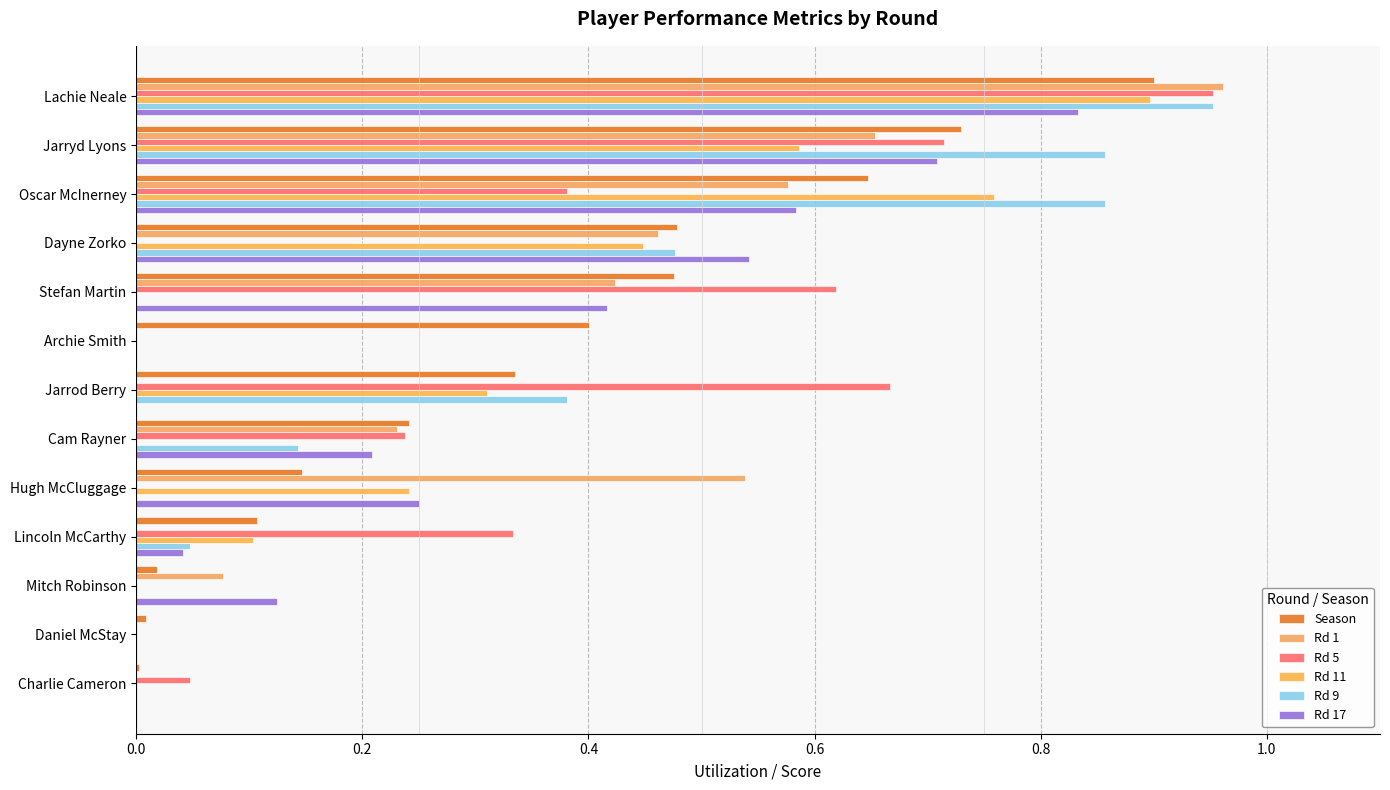

Which series has the largest total across all categories?

Season